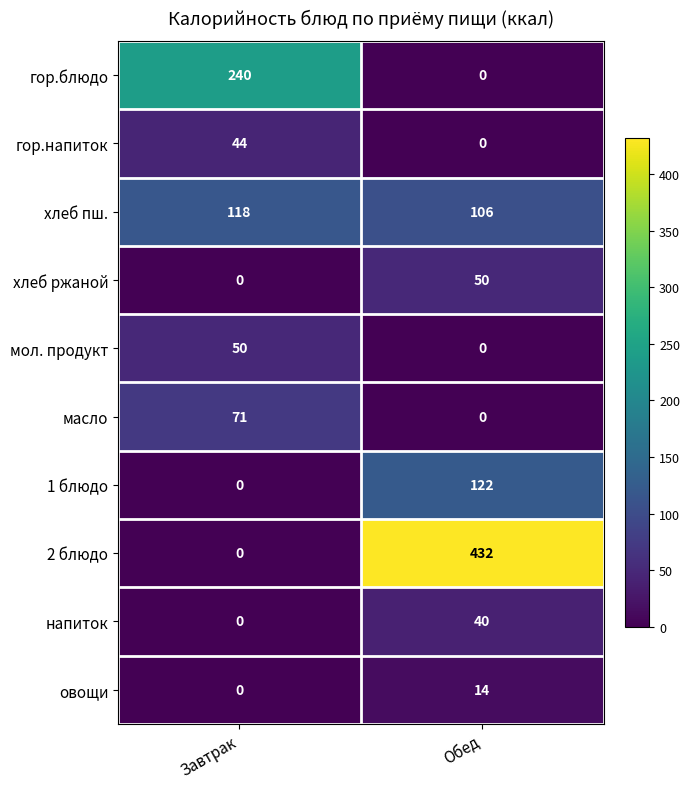

The value of 1 блюдо at Завтрак is 0. True or false?

True